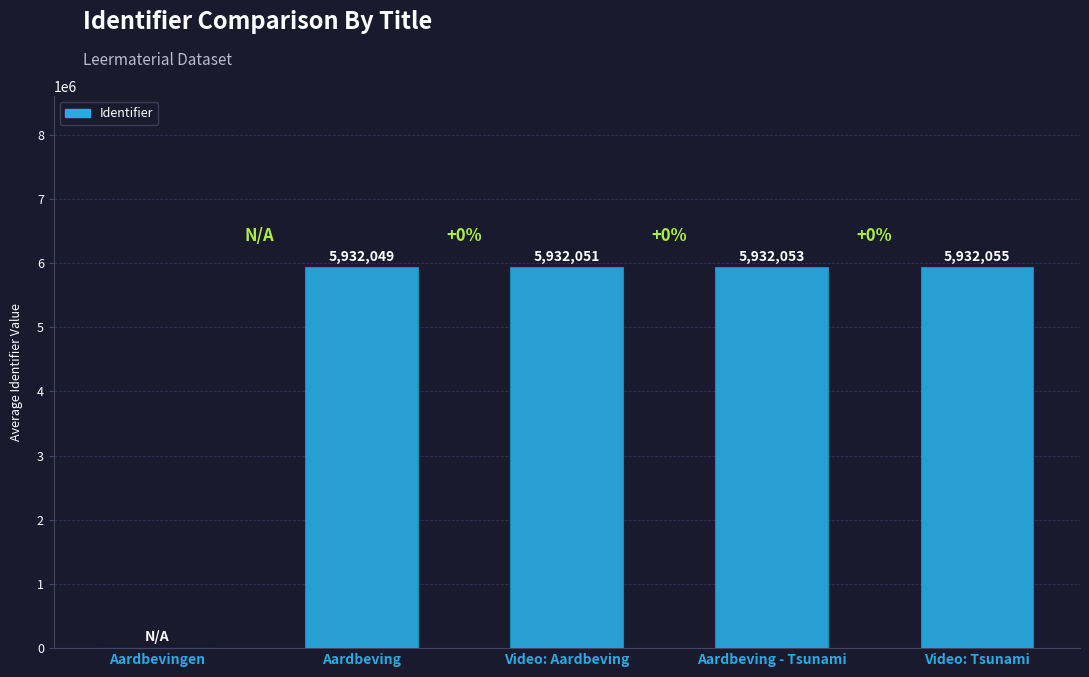

What is the maximum value shown in the chart?

5932055